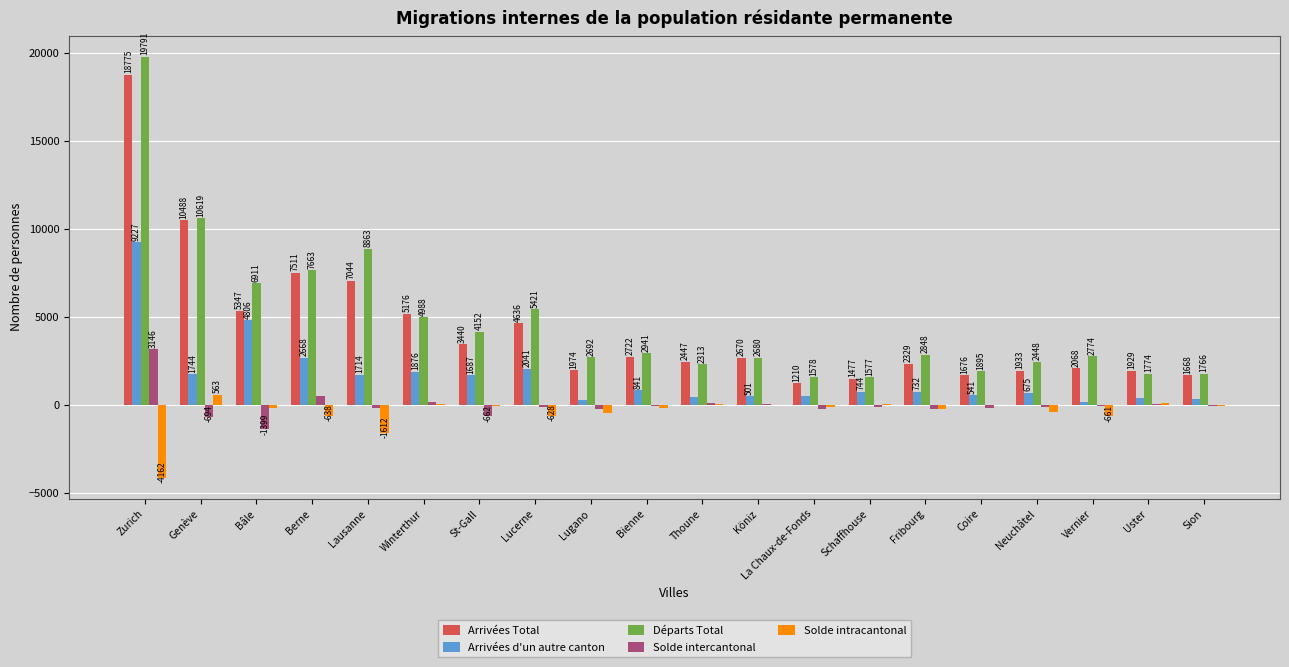

What is the sum of all Arrivées d'un autre canton values?

31857